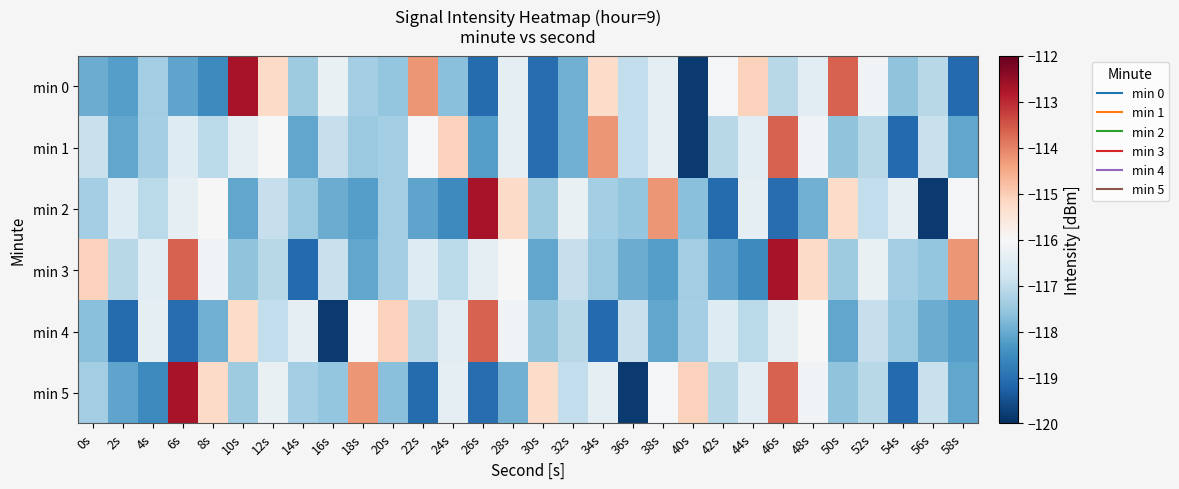

What is the difference between the highest and lowest values at 6s?

6.3